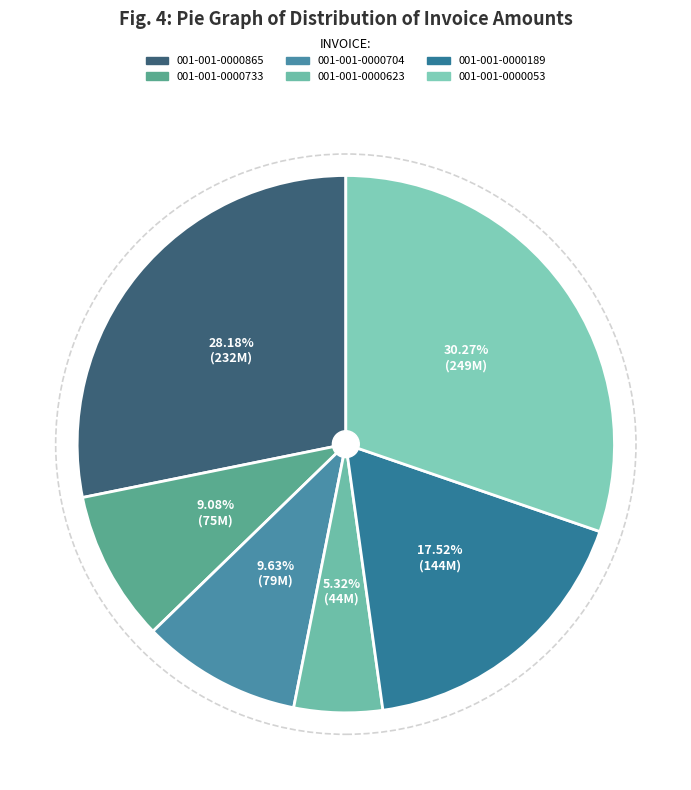

Do 001-001-0000189 and 001-001-0000704 together represent more than half of the pie?

No